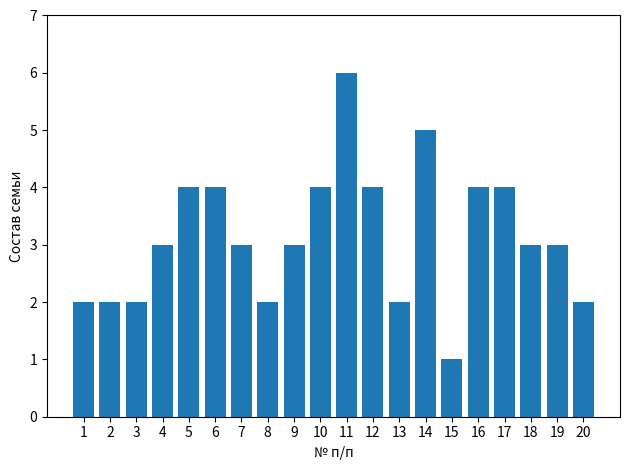

Approximately how many times larger is the value at 8 compared to 16?

0.5